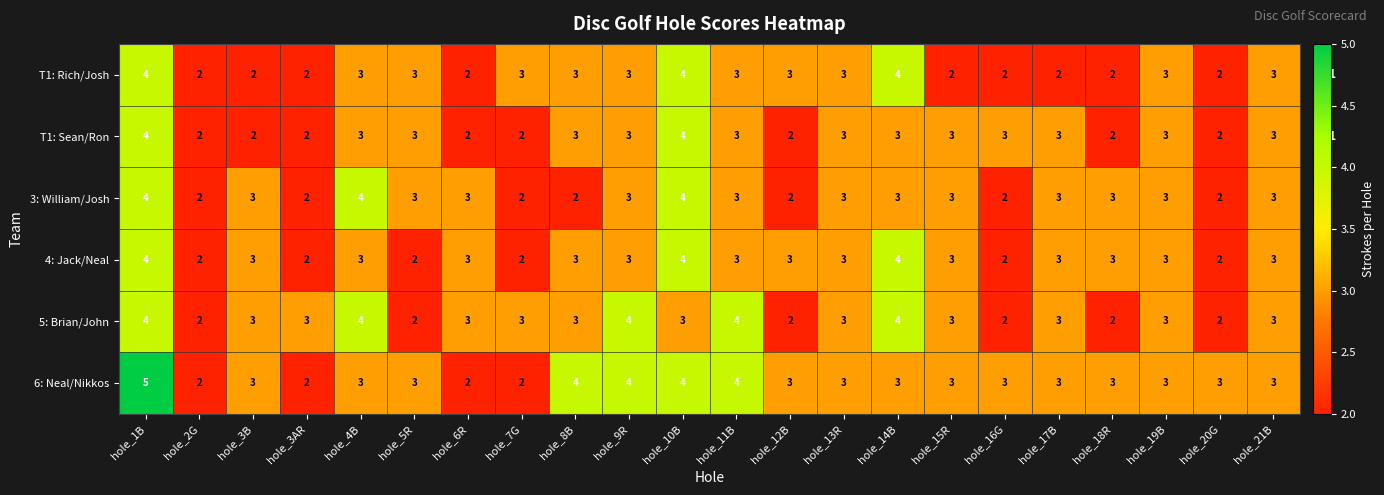

What is the highest value of the 4: Jack/Neal series?

4